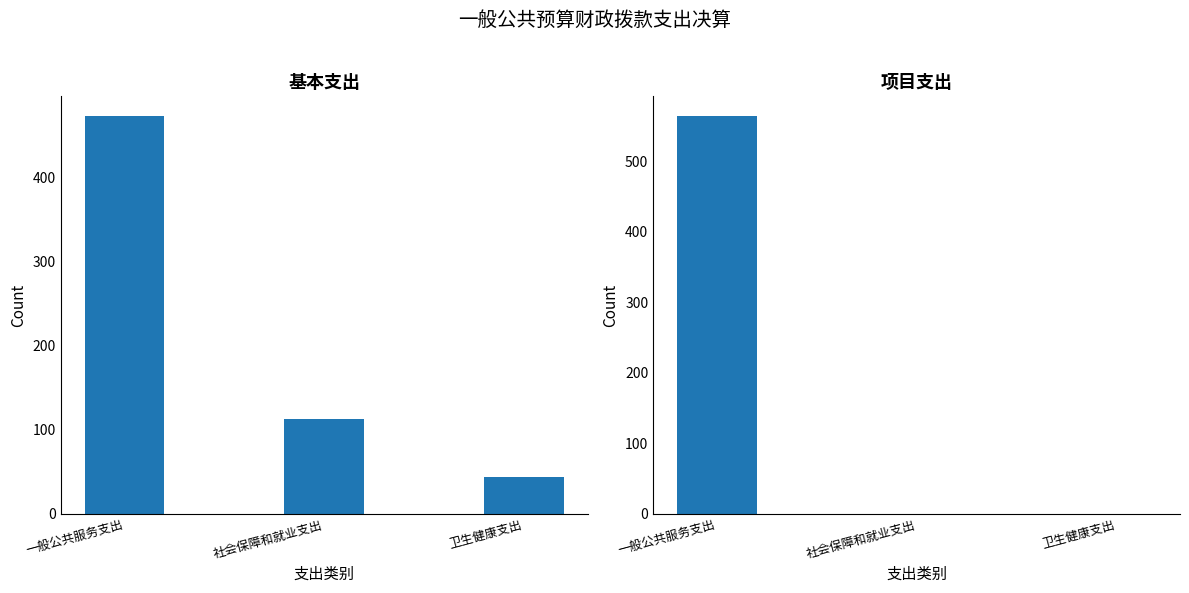

How many values in the 基本支出 series exceed 113?

2